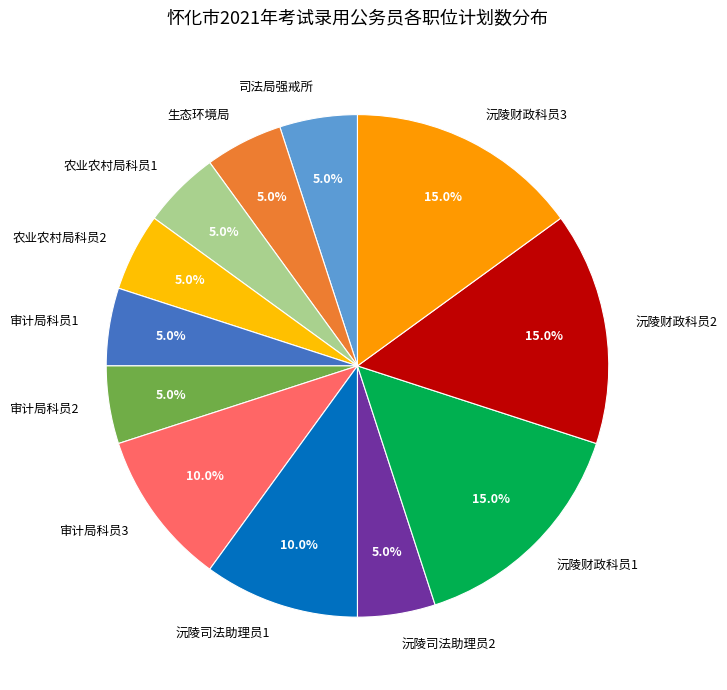

What is the total percentage of 审计局科员2 and 沅陵司法助理员1?

15.0%